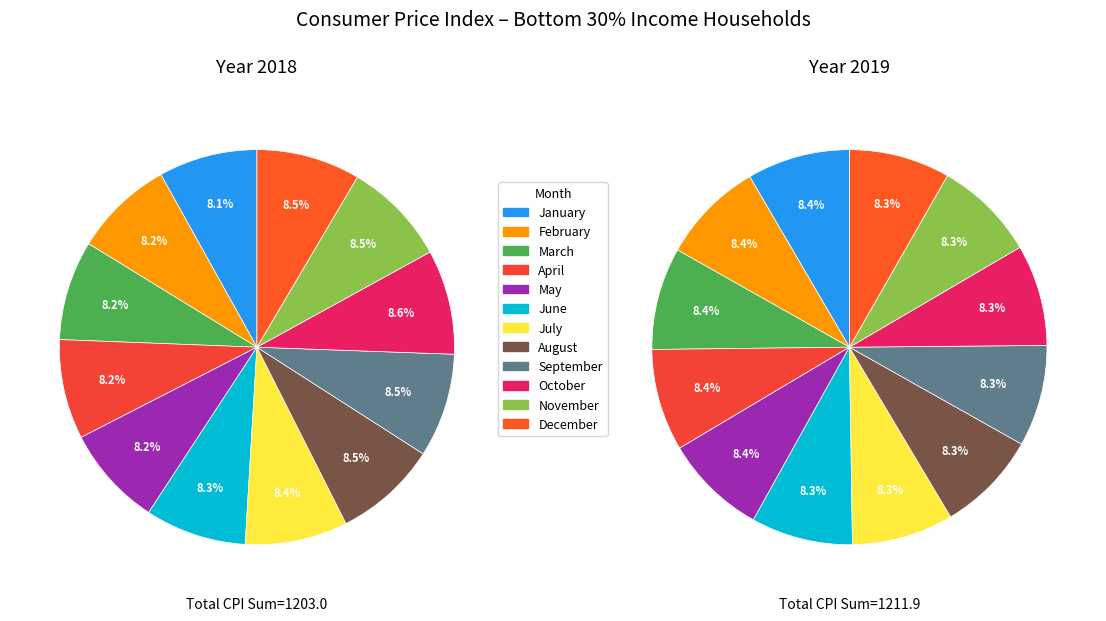

Is it true that November is 19% of the pie?

False